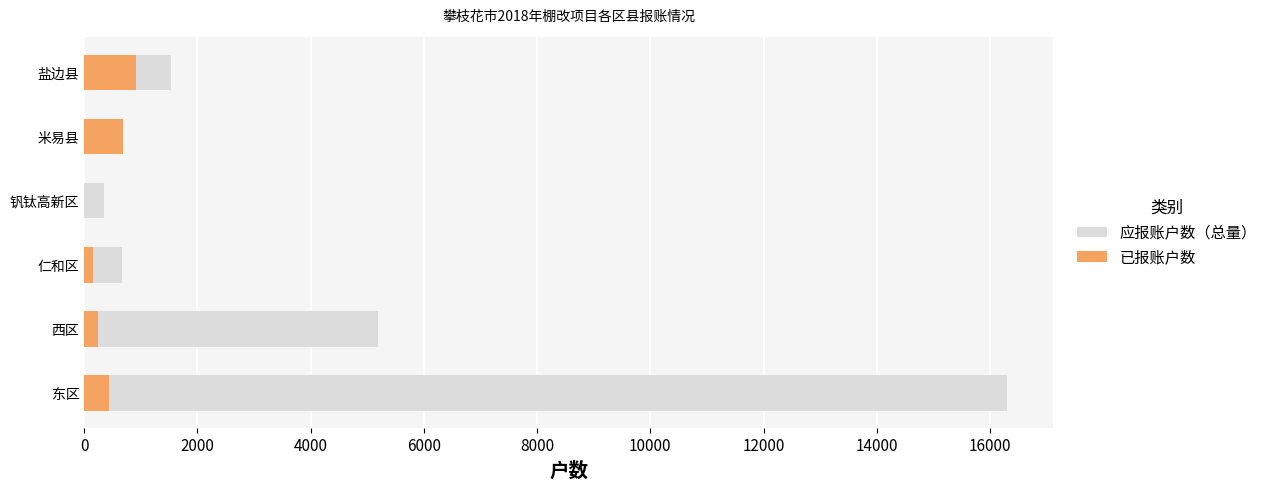

Is it true that 已报账户数 equals 649 at 东区?

False